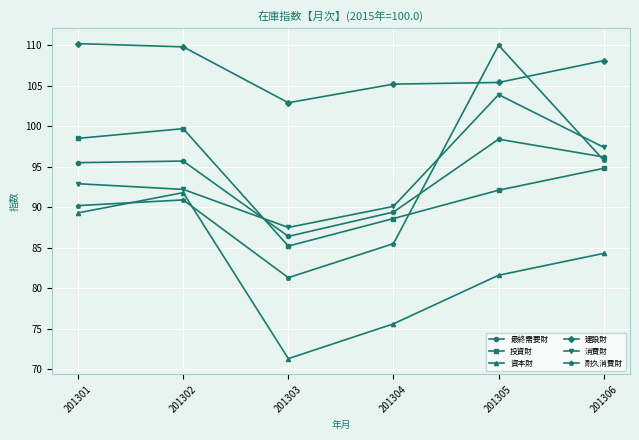

At how many categories does at least one series exceed 95?

6